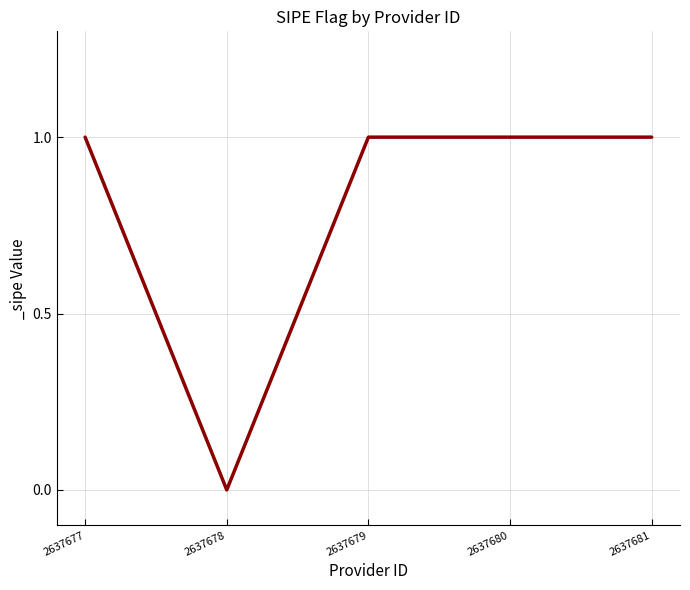

Reading left to right, extract all data points from this chart.

1	0	1	1	1